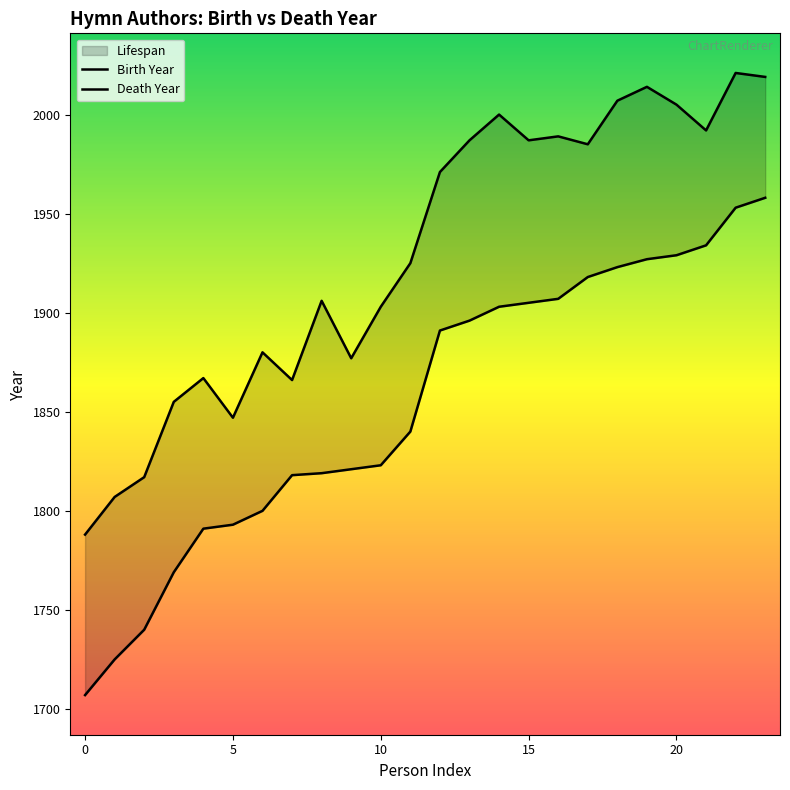

True or false: Death Year and Birth Year cross at least once.

False